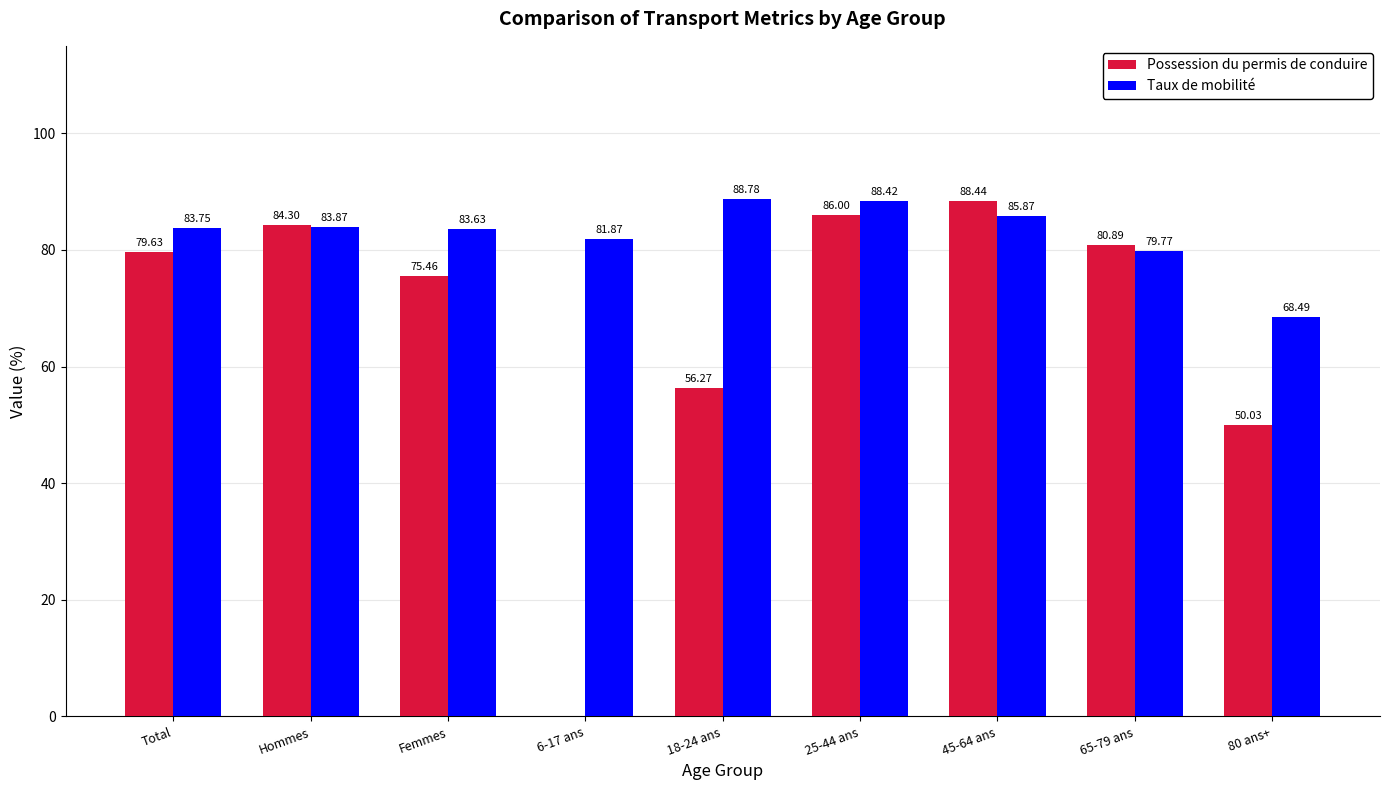

Is the value of Taux de mobilité at 65-79 ans greater than the value of Possession du permis de conduire at 45-64 ans?

No